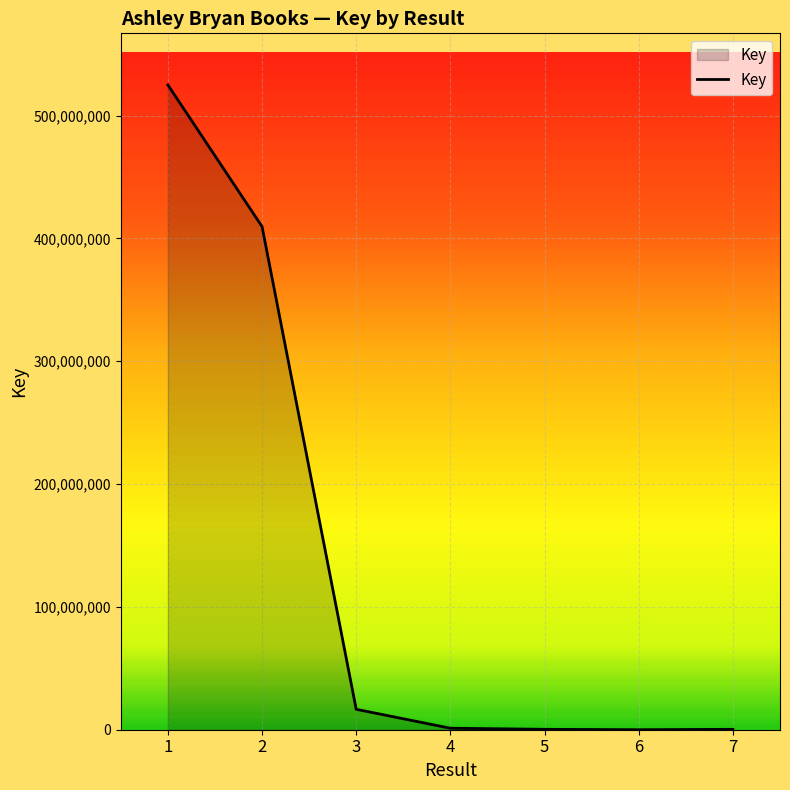

Is it true that the value at 2 is 605577149?

False